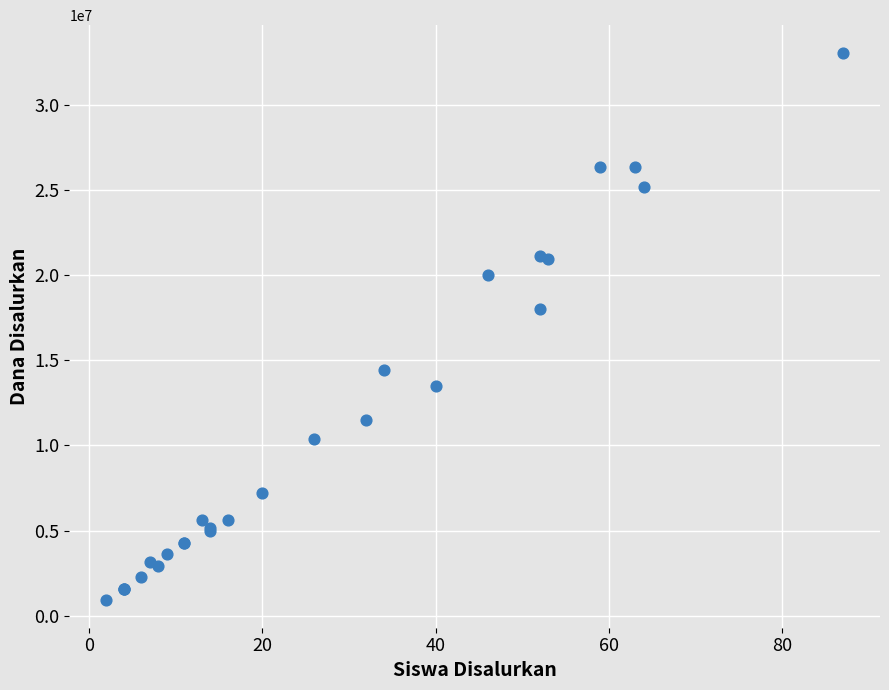

What Y value in the scatter plot is closest to 16987500?

18000000